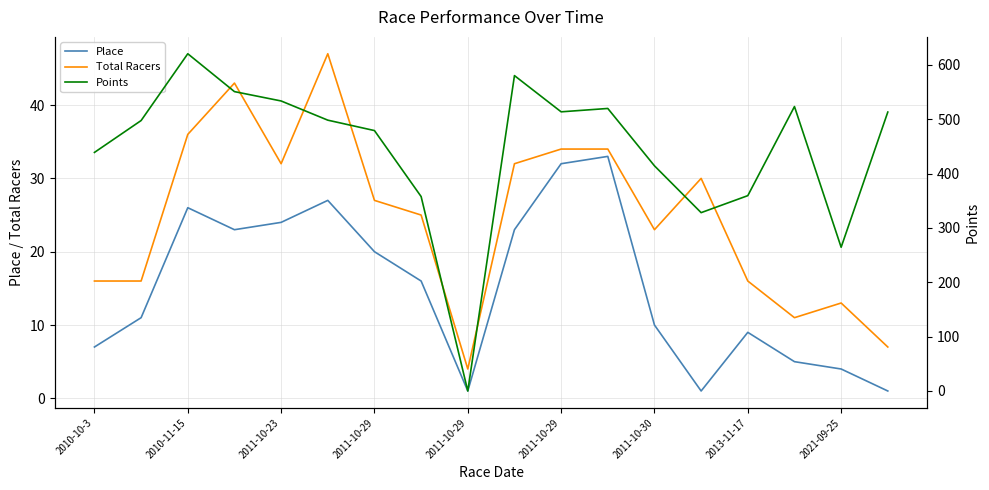

What is the difference between the Points values at 2010-10-3 and 2013-11-17?

81.2